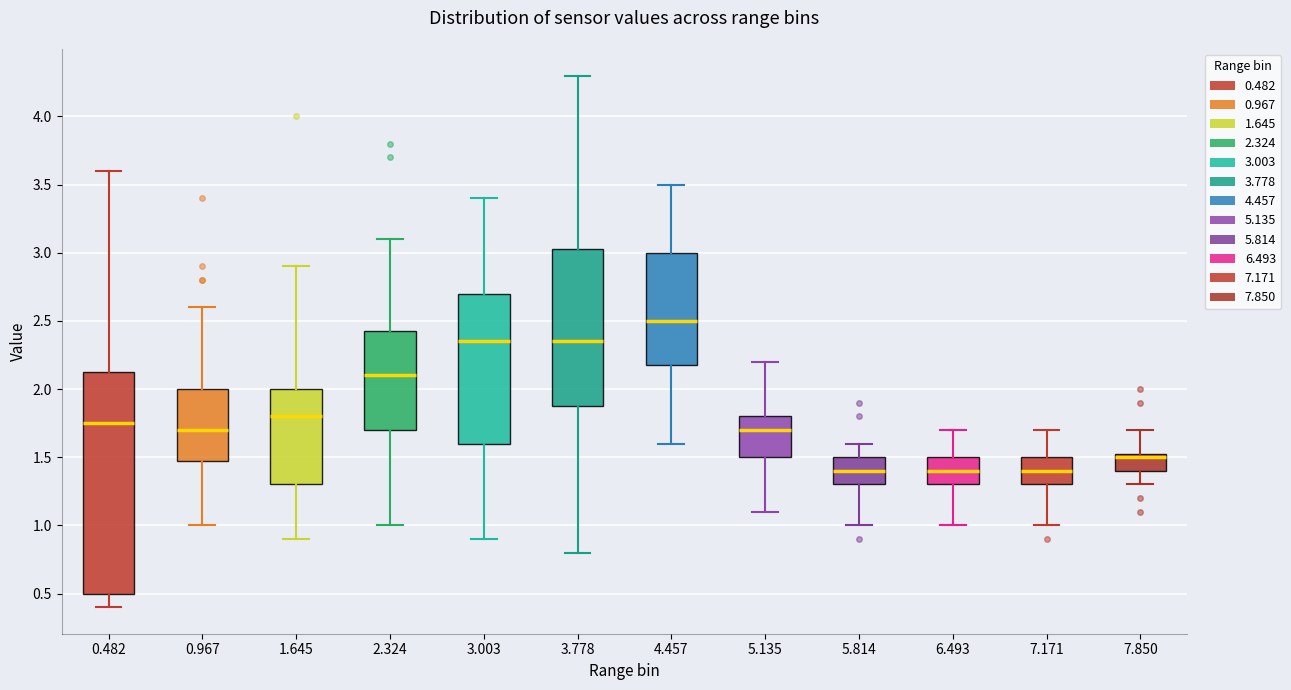

Reading left to right, transcribe this box plot: for each box, give where its median line is, the range the box spans, and where its two whiskers end, as read against the y-axis. The values are not printed on the chart, so give them approximately, as read against the axis.

0.482: median 1.75, box 0.50 to 2.15, whiskers 0.40 to 3.60
0.967: median 1.70, box 1.50 to 2.00, whiskers 1.00 to 2.60
1.645: median 1.80, box 1.30 to 2.00, whiskers 0.90 to 2.90
2.324: median 2.10, box 1.70 to 2.45, whiskers 1.00 to 3.10
3.003: median 2.35, box 1.60 to 2.70, whiskers 0.90 to 3.40
3.778: median 2.35, box 1.90 to 3.05, whiskers 0.80 to 4.30
4.457: median 2.50, box 2.20 to 3.00, whiskers 1.60 to 3.50
5.135: median 1.70, box 1.50 to 1.80, whiskers 1.10 to 2.20
5.814: median 1.40, box 1.30 to 1.50, whiskers 1.00 to 1.60
6.493: median 1.40, box 1.30 to 1.50, whiskers 1.00 to 1.70
7.171: median 1.40, box 1.30 to 1.50, whiskers 1.00 to 1.70
7.850: median 1.50, box 1.40 to 1.55, whiskers 1.30 to 1.70